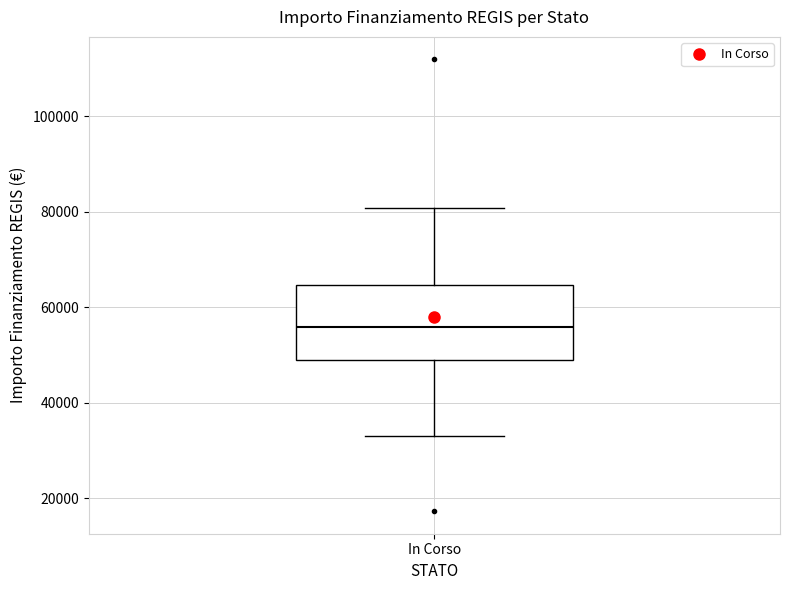

Where does the upper whisker of the box for In Corso end on the y-axis? The values are not printed on the chart, so give them approximately, as read against the axis.

80000